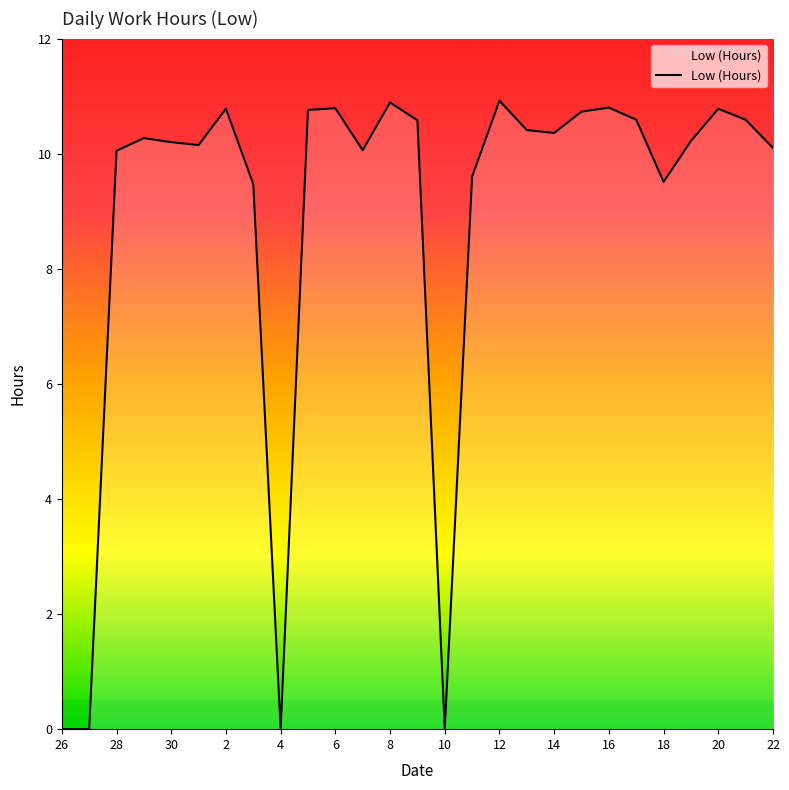

What is the difference between the second highest and second lowest values?

10.9